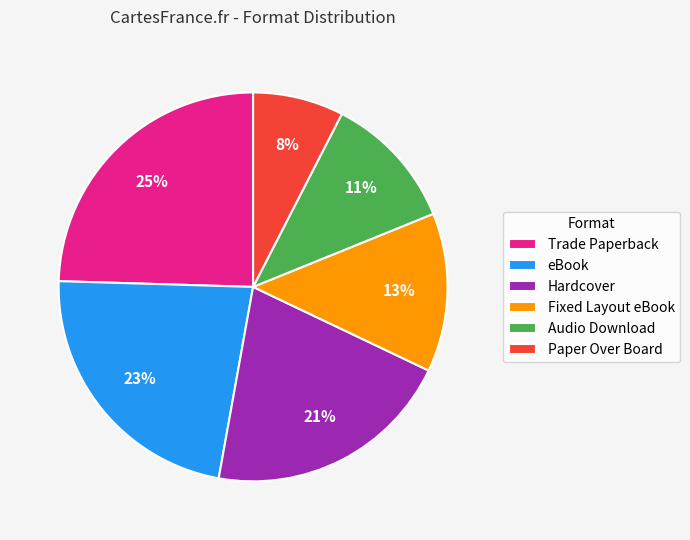

Does any single category account for the majority?

No